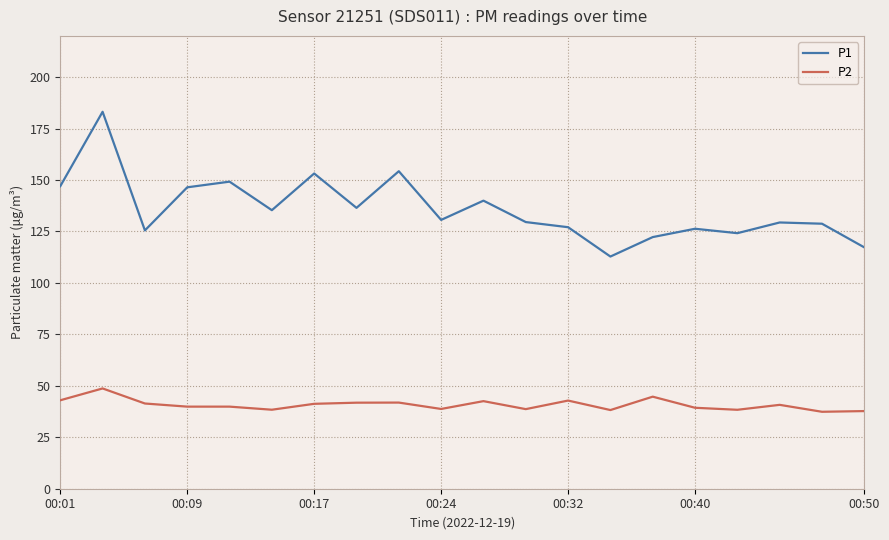

Which series has the widest spread of values?

P1